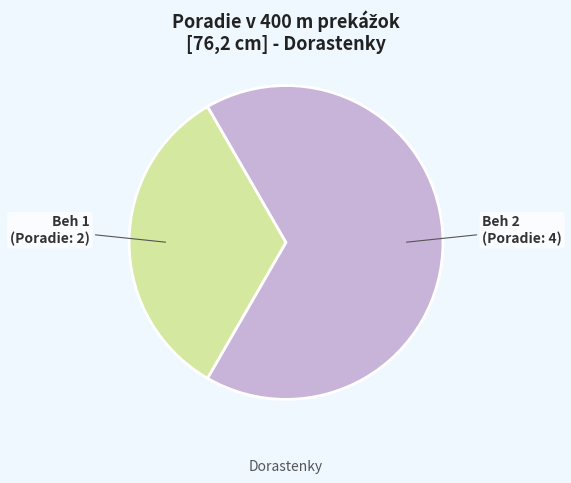

Combined, do Beh 2 and Beh 1 account for over 50%?

Yes